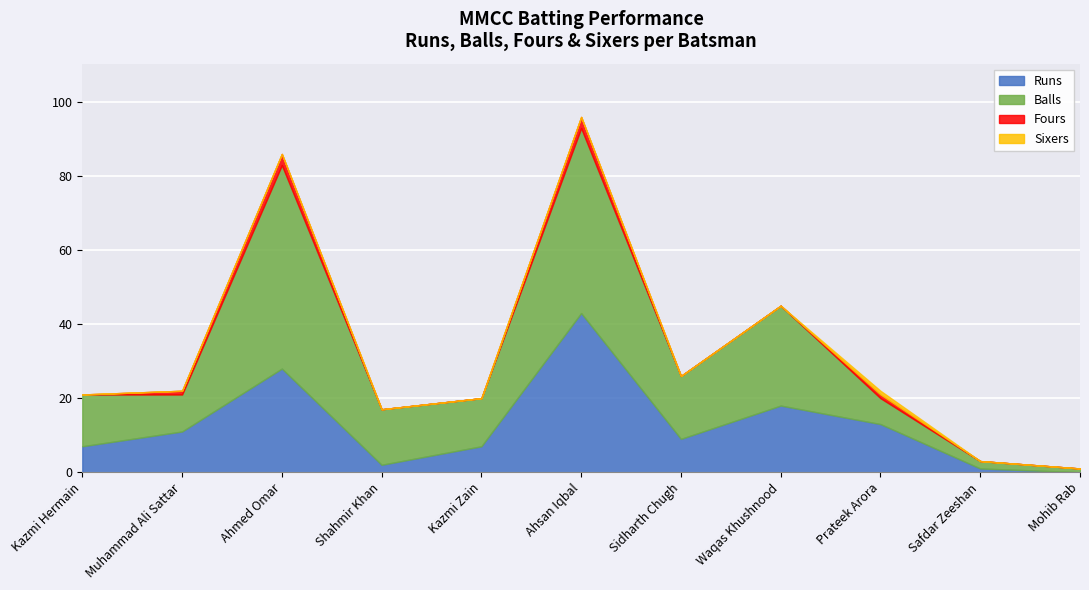

How many interior local peaks does the Sixers series have?

1